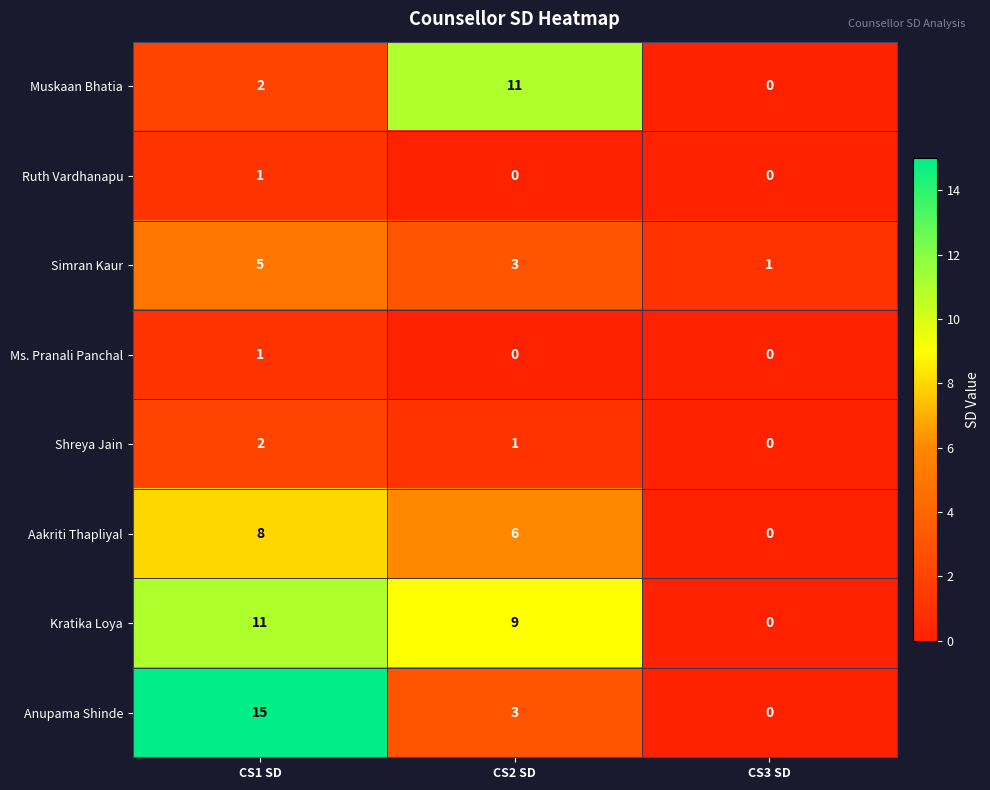

Reading right to left, transcribe all the data shown in this chart.

Muskaan Bhatia: CS3 SD=0	CS2 SD=11	CS1 SD=2
Ruth Vardhanapu: CS3 SD=0	CS2 SD=0	CS1 SD=1
Simran Kaur: CS3 SD=1	CS2 SD=3	CS1 SD=5
Ms. Pranali Panchal: CS3 SD=0	CS2 SD=0	CS1 SD=1
Shreya Jain: CS3 SD=0	CS2 SD=1	CS1 SD=2
Aakriti Thapliyal: CS3 SD=0	CS2 SD=6	CS1 SD=8
Kratika Loya: CS3 SD=0	CS2 SD=9	CS1 SD=11
Anupama Shinde: CS3 SD=0	CS2 SD=3	CS1 SD=15